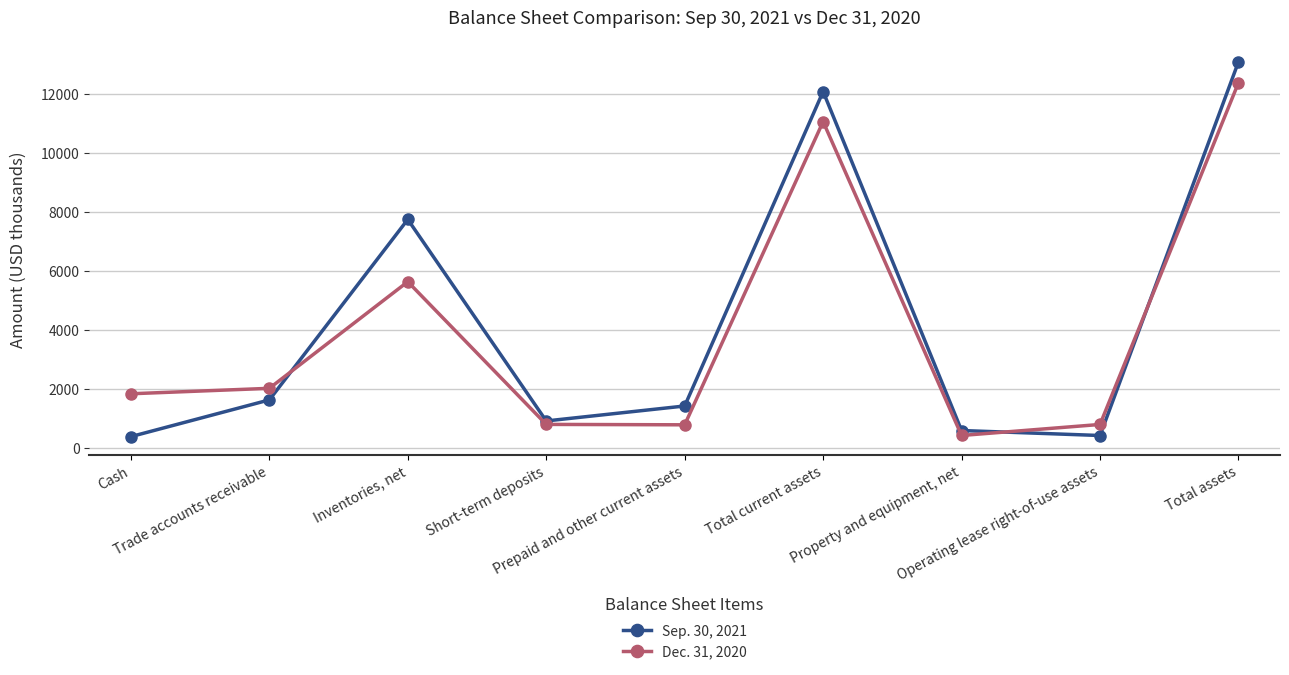

The Dec. 31, 2020 series shows 420 at Property and equipment, net. True or false?

True